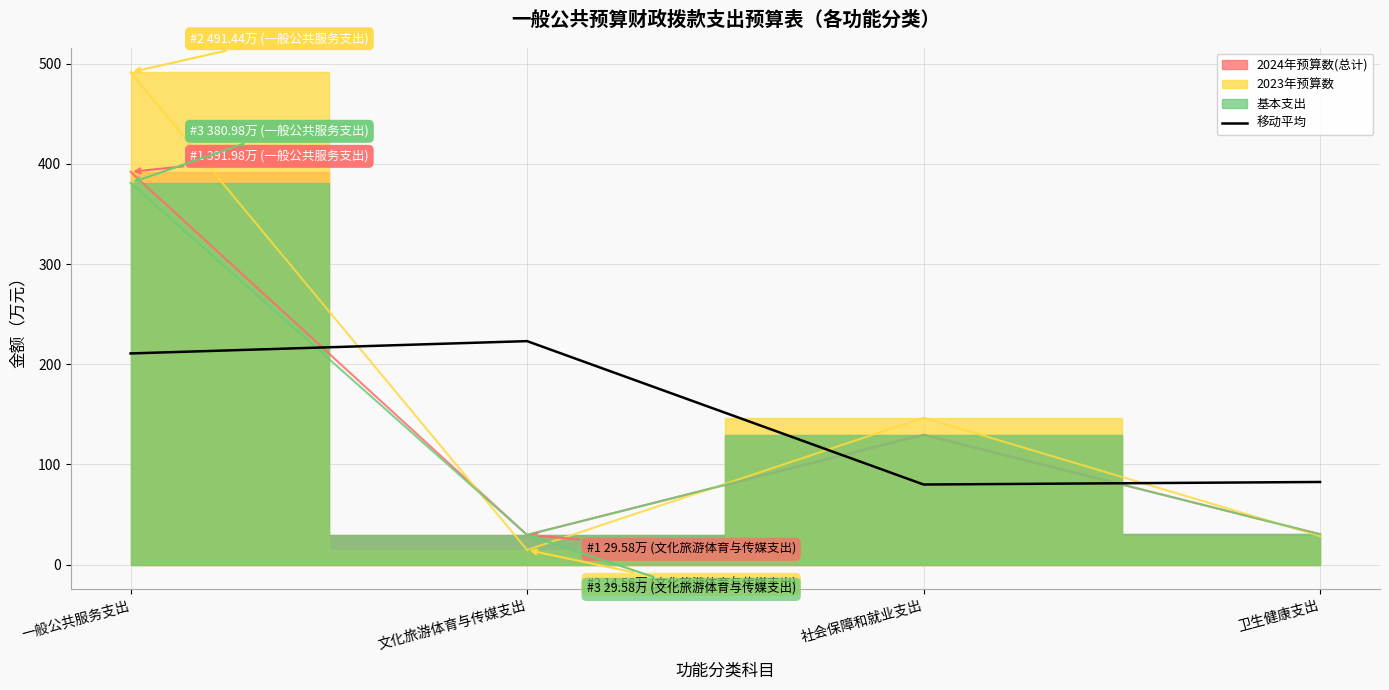

How many lines are shown in the chart?

1